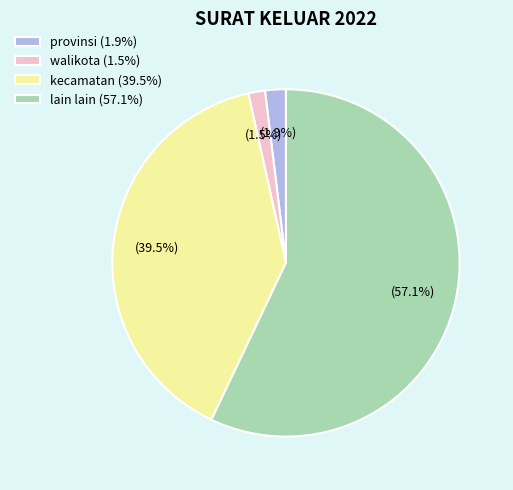

Does any single category account for the majority?

Yes